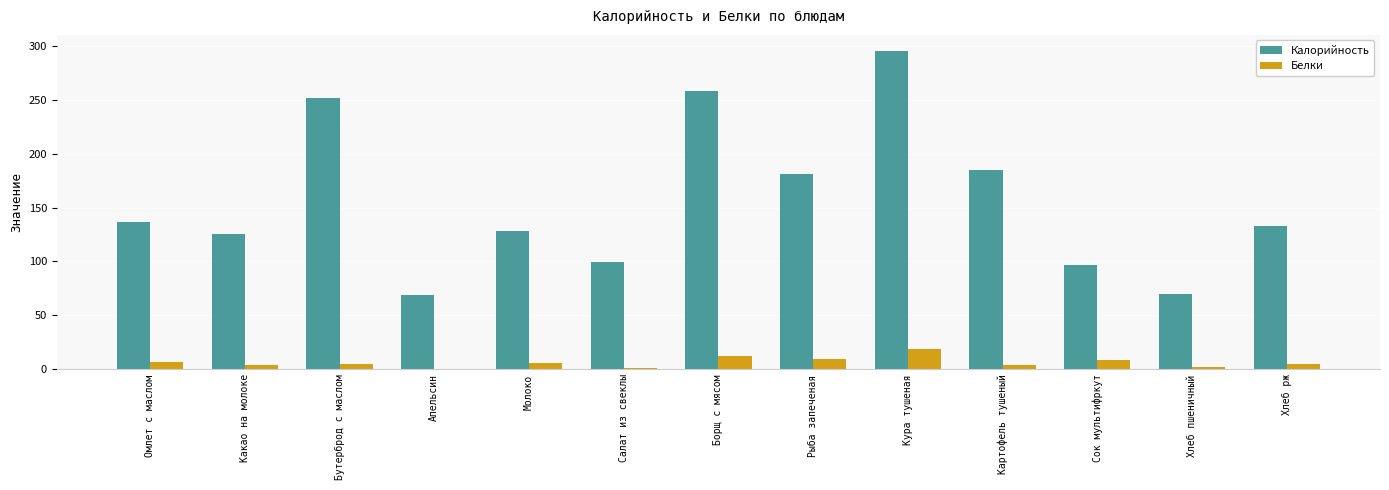

What is the total value across all series at Картофель тушеный?

188.8